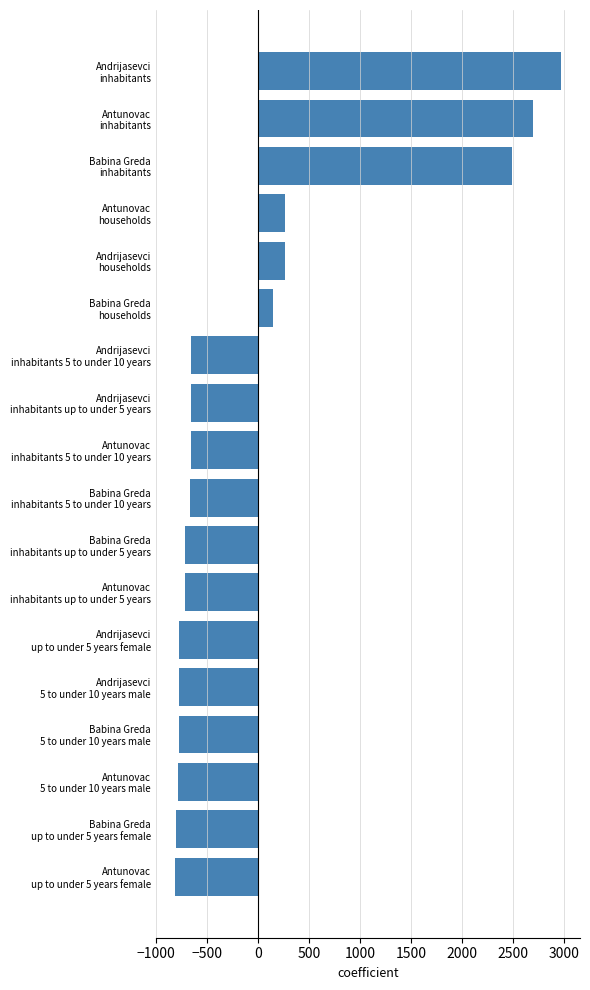

What is the minimum value shown in the chart?

-815.3